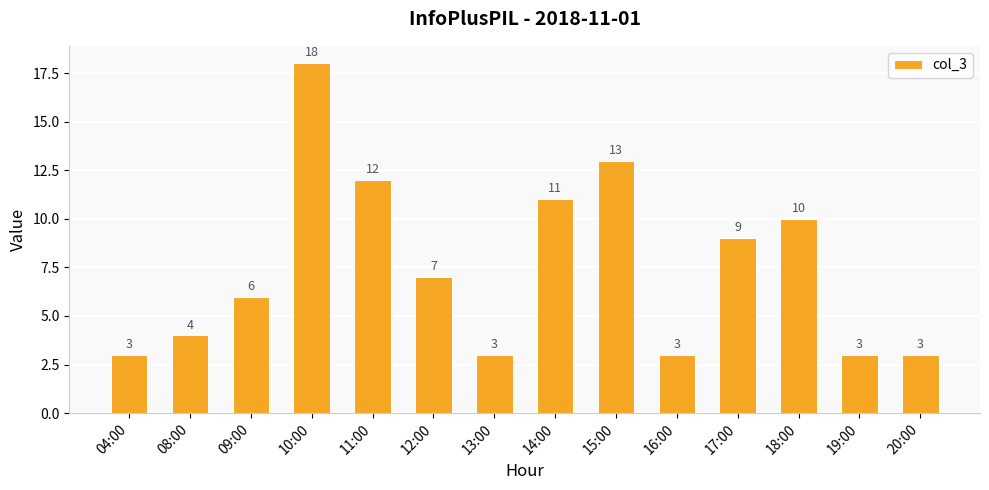

What is the label of the 14th bar from the left?

20:00